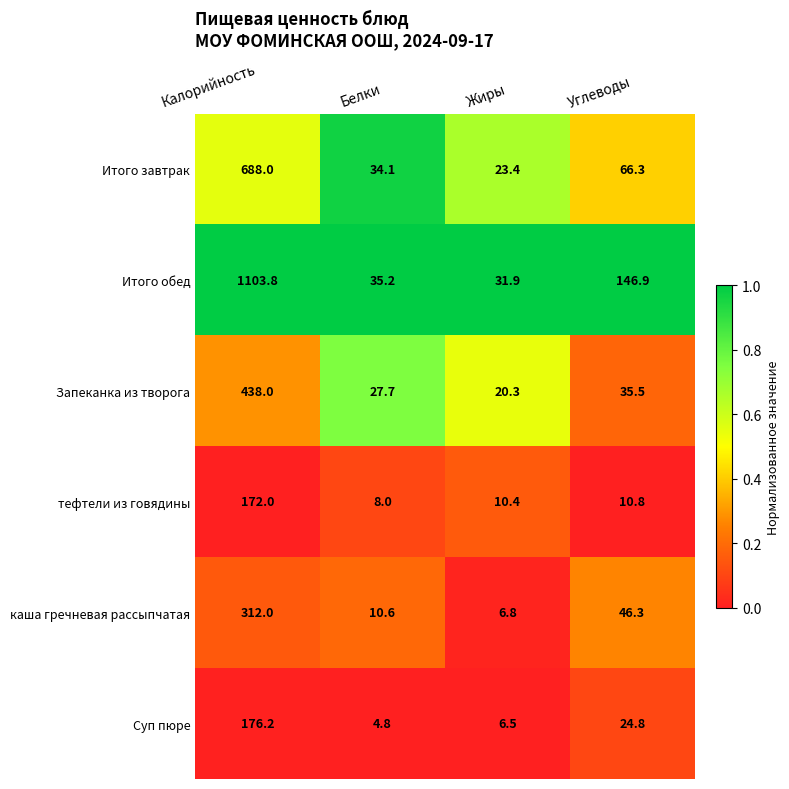

Where does the Итого завтрак series first go above 66?

Калорийность